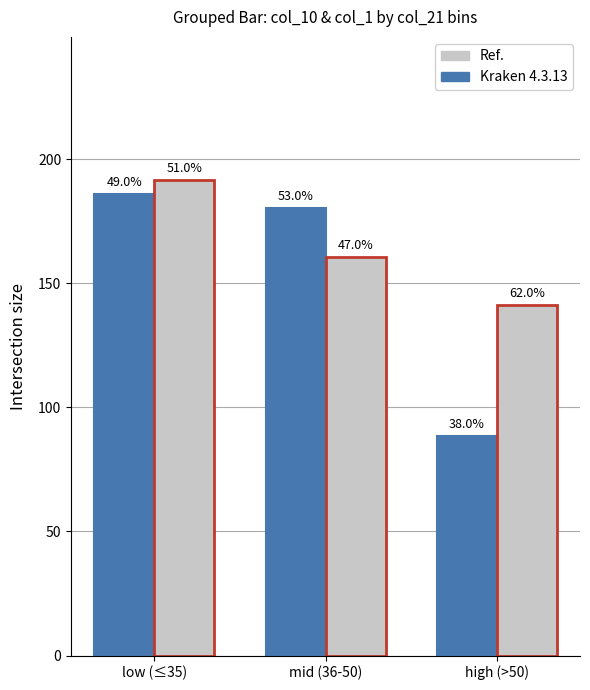

List the series in order of their peak value, highest first.

Ref., Kraken 4.3.13